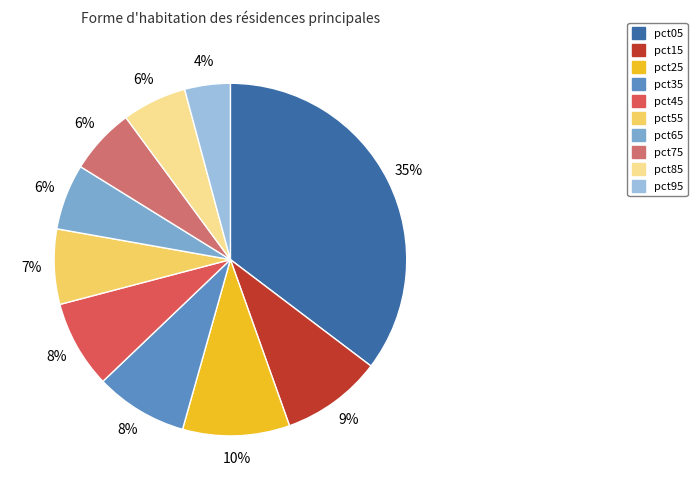

Does pct65 account for over 50% of the chart?

No